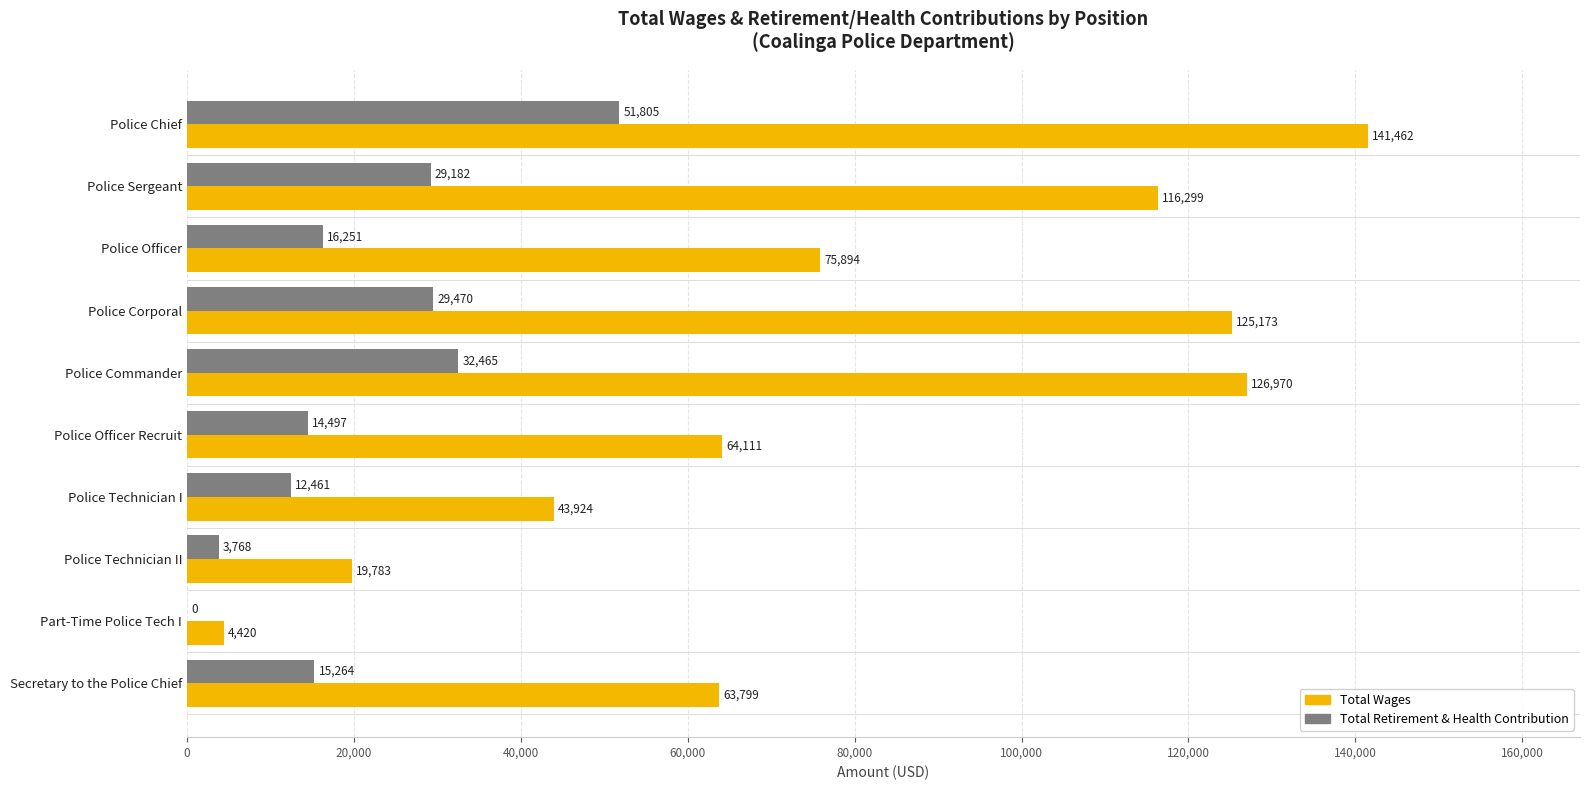

What is the sum of all Total Retirement & Health Contribution values?

205163